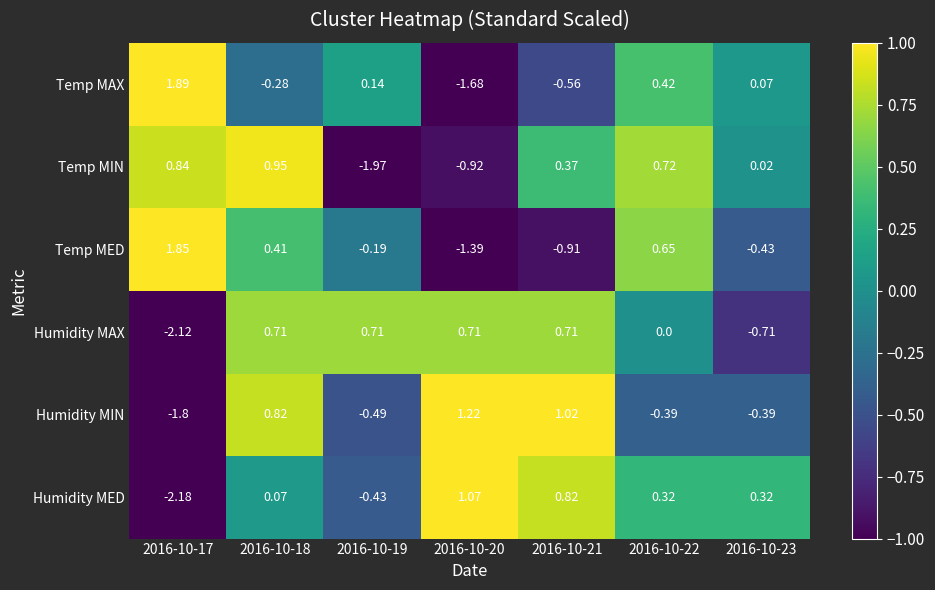

Rank the series at 2016-10-19 from lowest to highest value.

Temp MIN, Humidity MIN, Humidity MED, Temp MED, Temp MAX, Humidity MAX